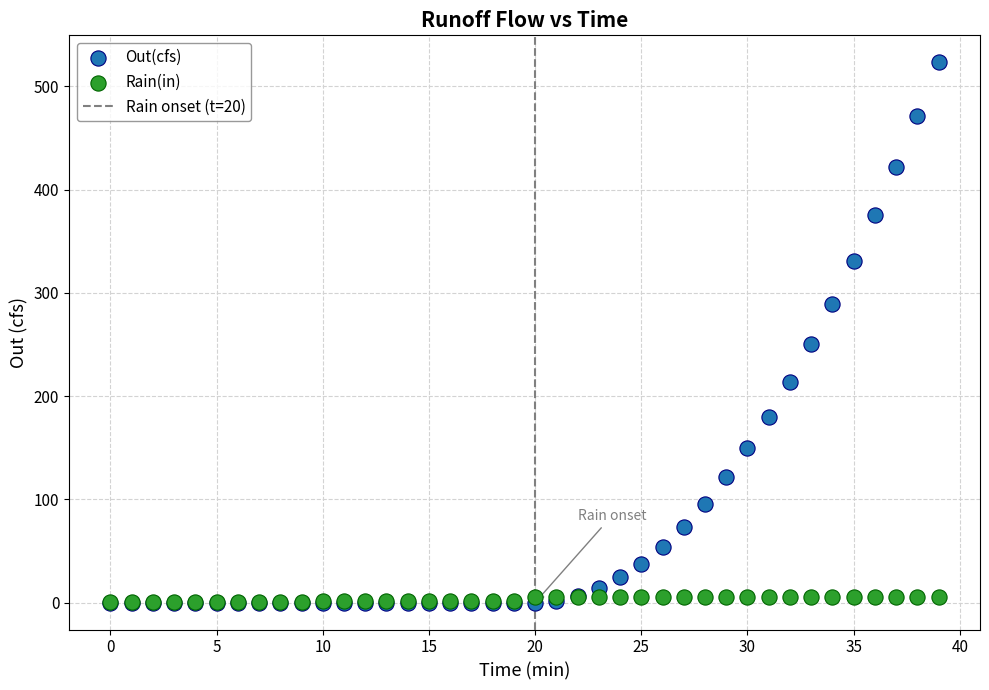

Which series contains the highest Y value?

Out(cfs)